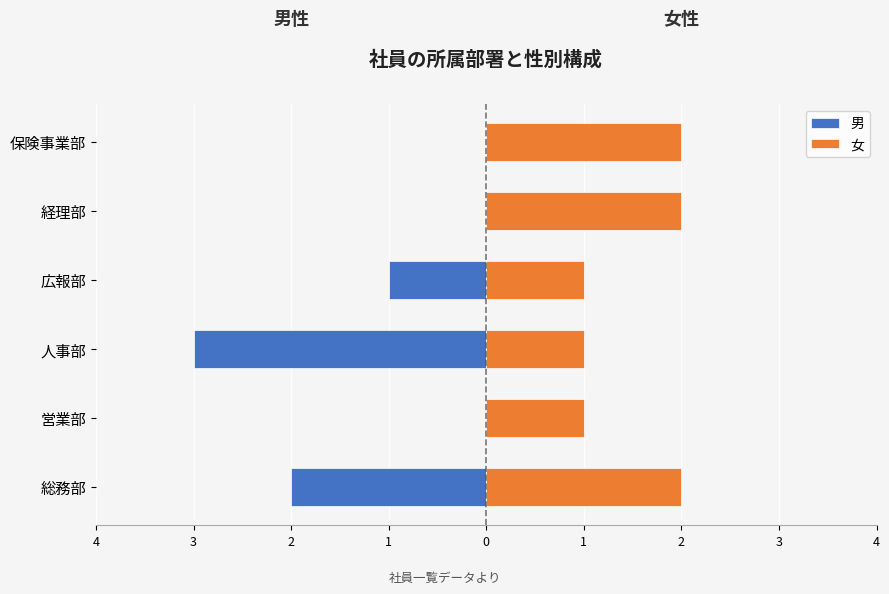

Which series has the largest range (max minus min)?

男